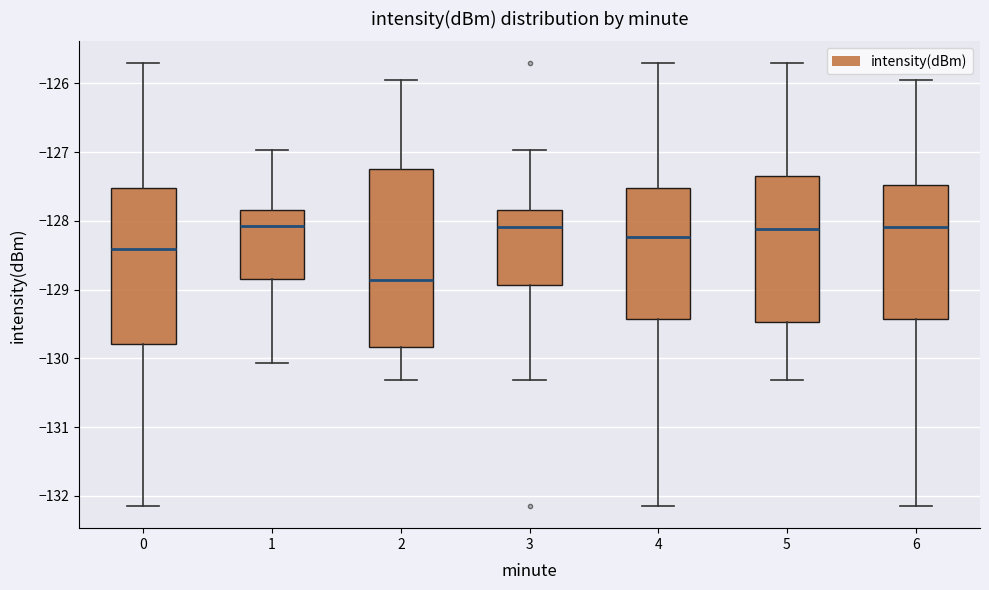

Where is the upper edge of the box at x = 3 on the y-axis? The values are not printed on the chart, so give them approximately, as read against the axis.

-127.8